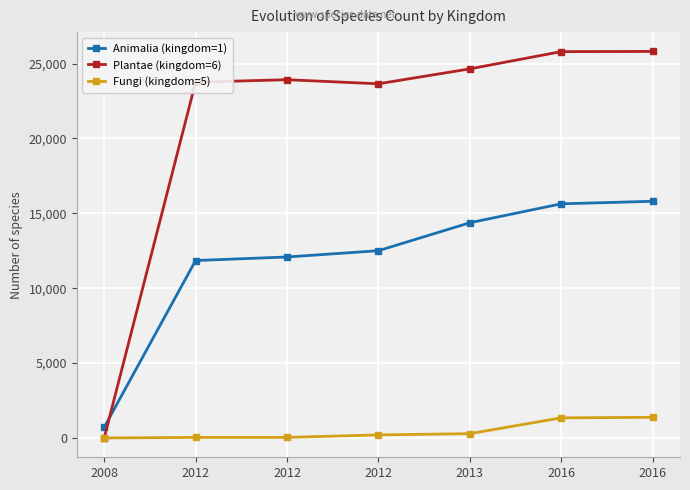

What are all the series names shown in the legend?

Animalia (kingdom=1), Plantae (kingdom=6), Fungi (kingdom=5)